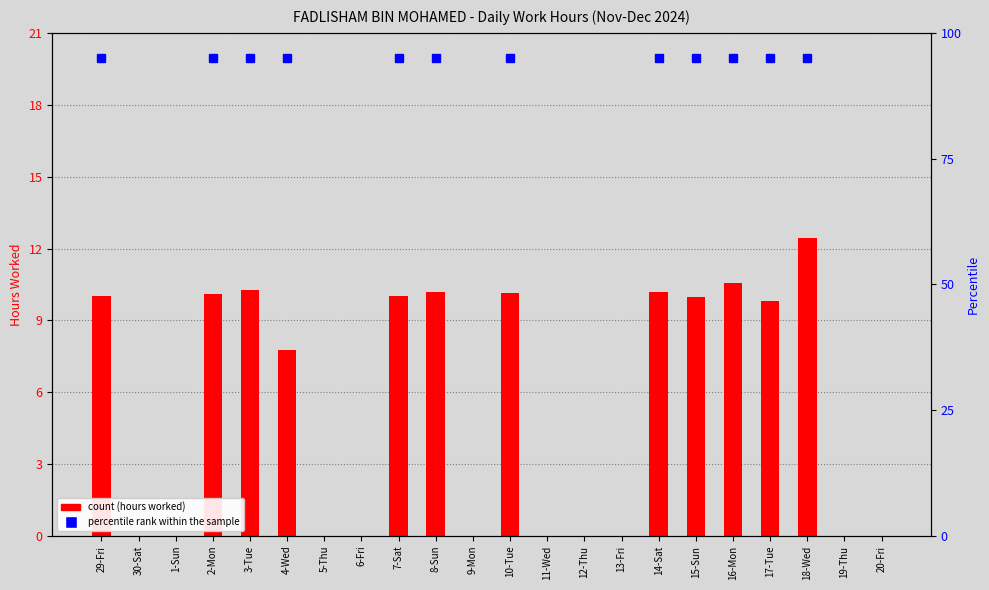

What is the label of the 4th bar from the right?

17-Tue